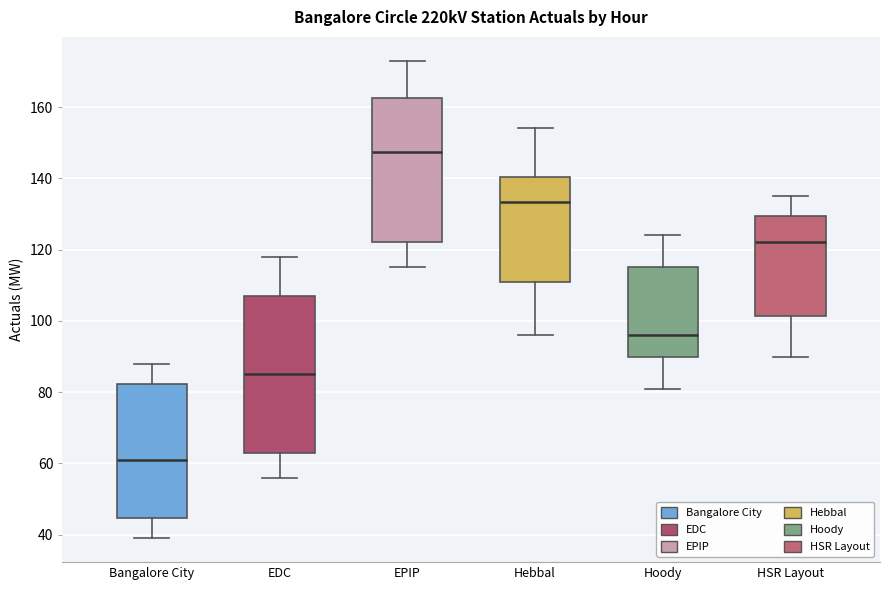

Which box's median line is the highest?

EPIP